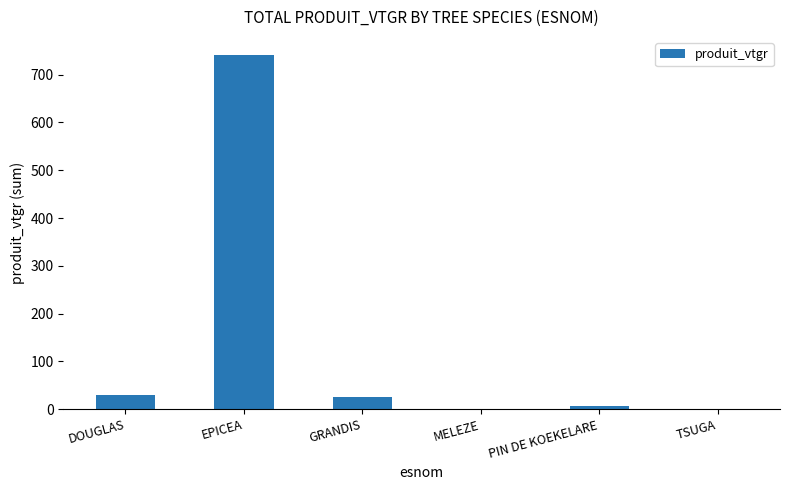

What is the difference between the values at PIN DE KOEKELARE and DOUGLAS?

24.4